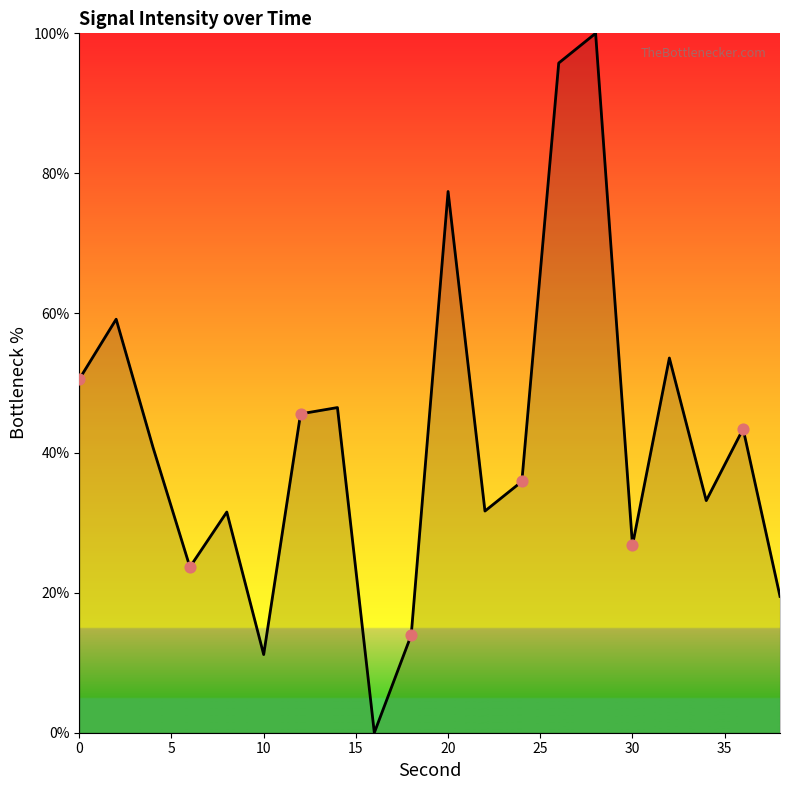

What is the greatest value displayed?

100.0